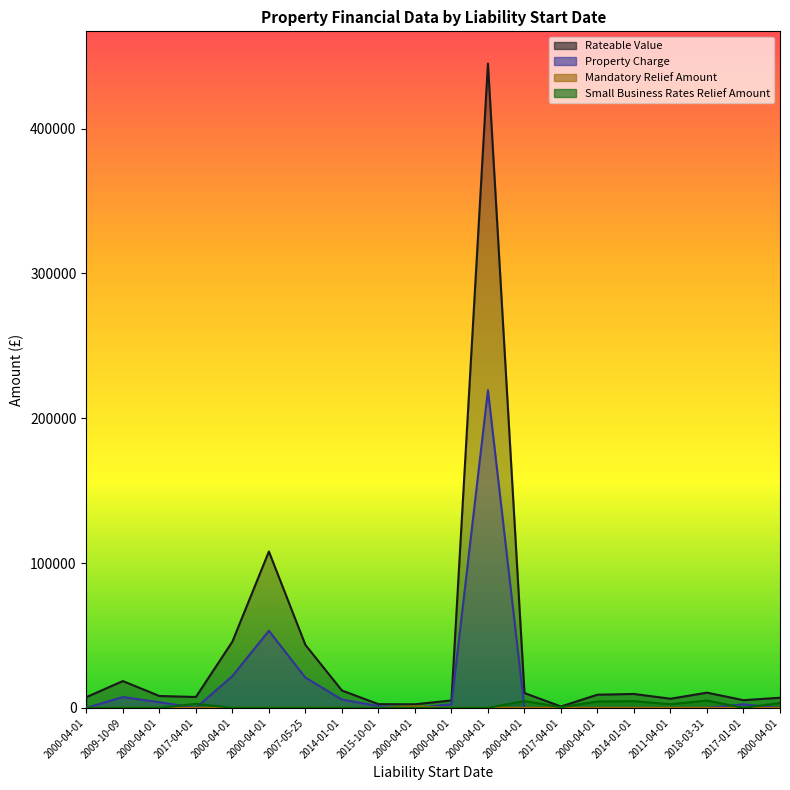

Is it true that Small Business Rates Relief Amount equals 3489.1 at 2000-04-01?

False